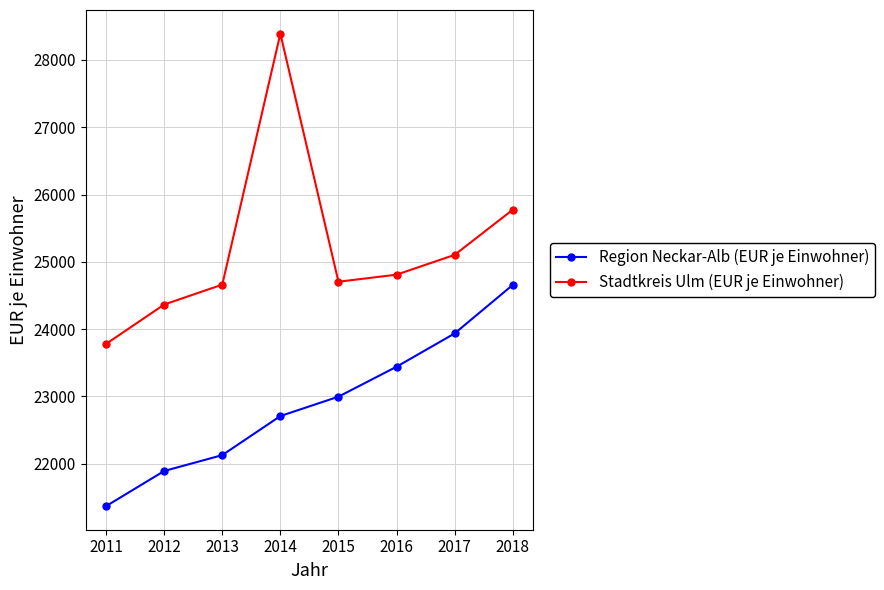

What is the sum of all Stadtkreis Ulm (EUR je Einwohner) values?

201581